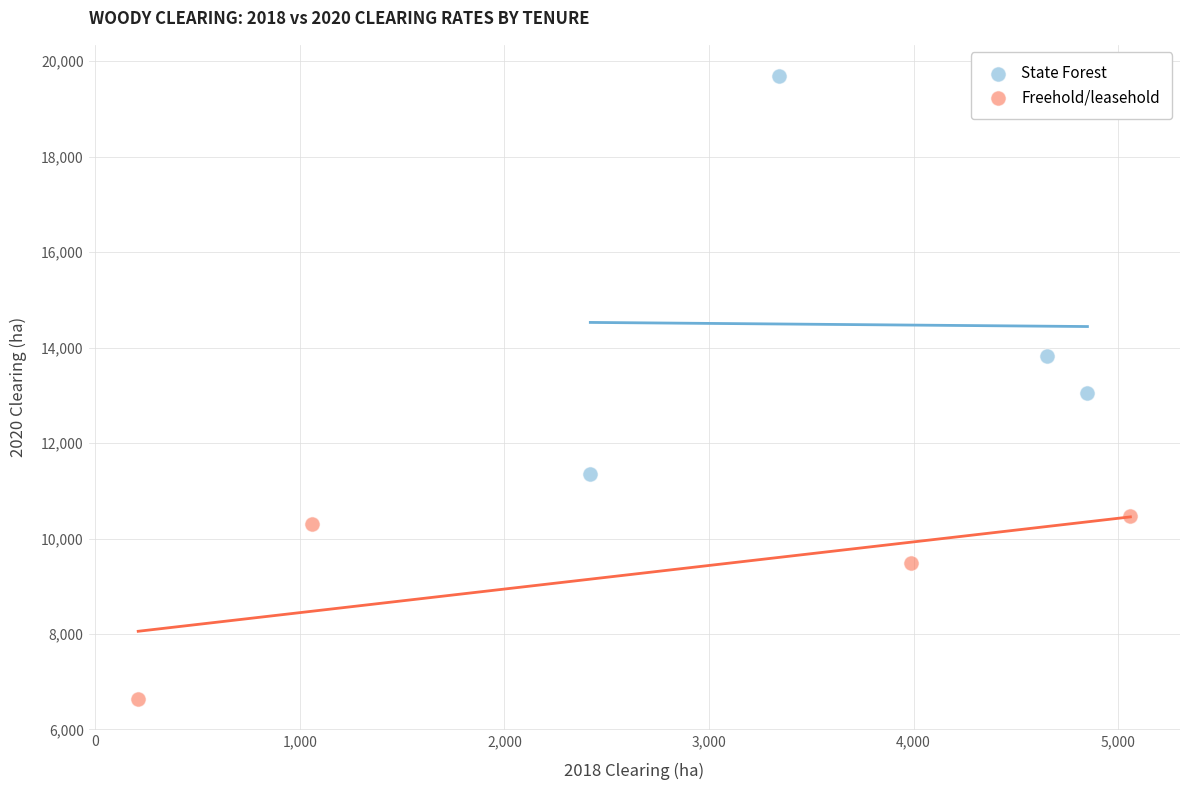

Which series contains the lowest Y value?

Freehold/leasehold